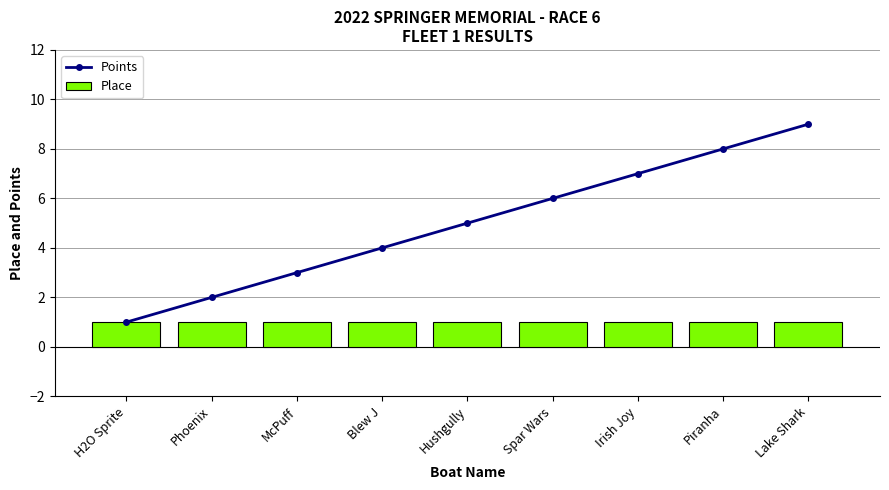

The Points series shows 3 at McPuff. True or false?

True